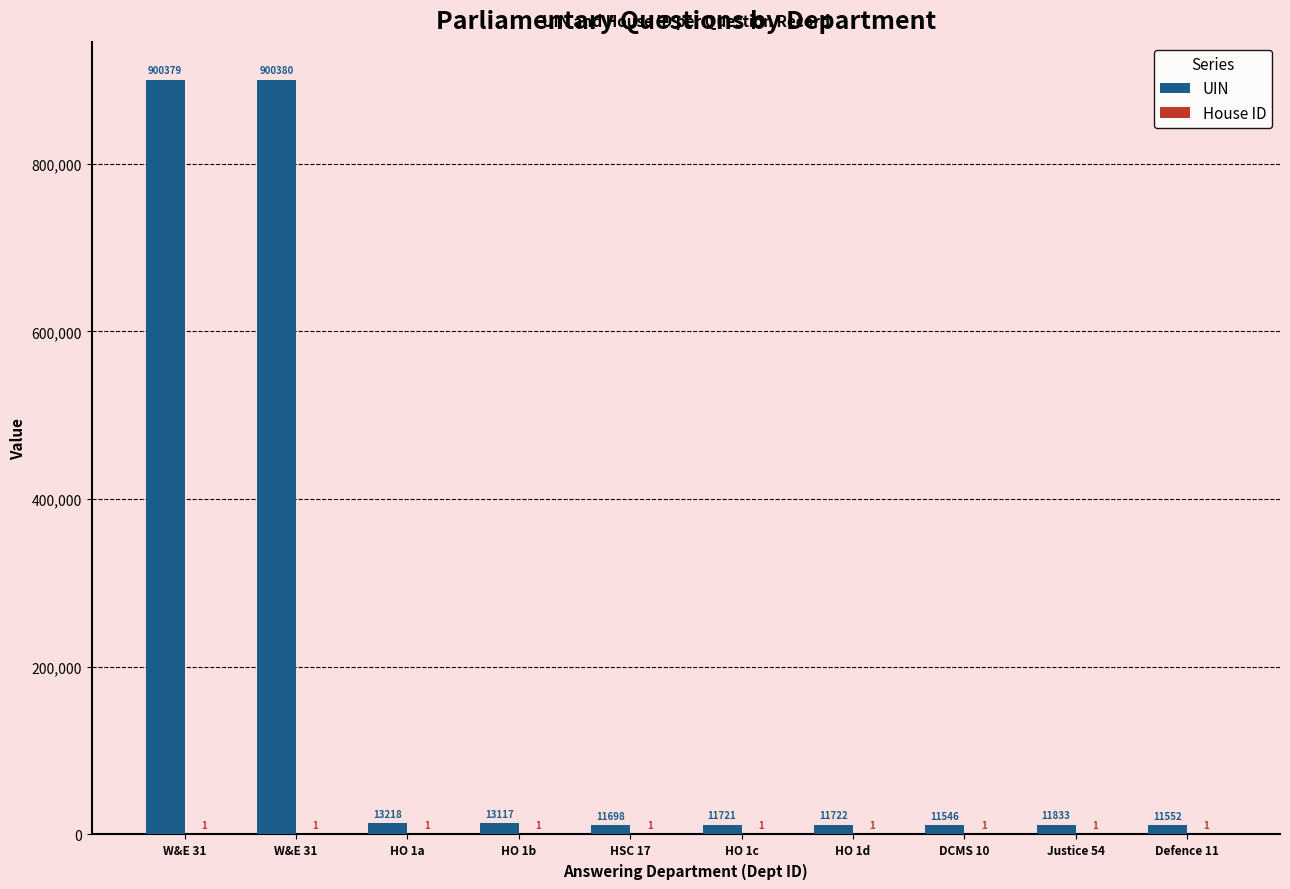

What is the label of the 10th bar from the left?

Defence 11